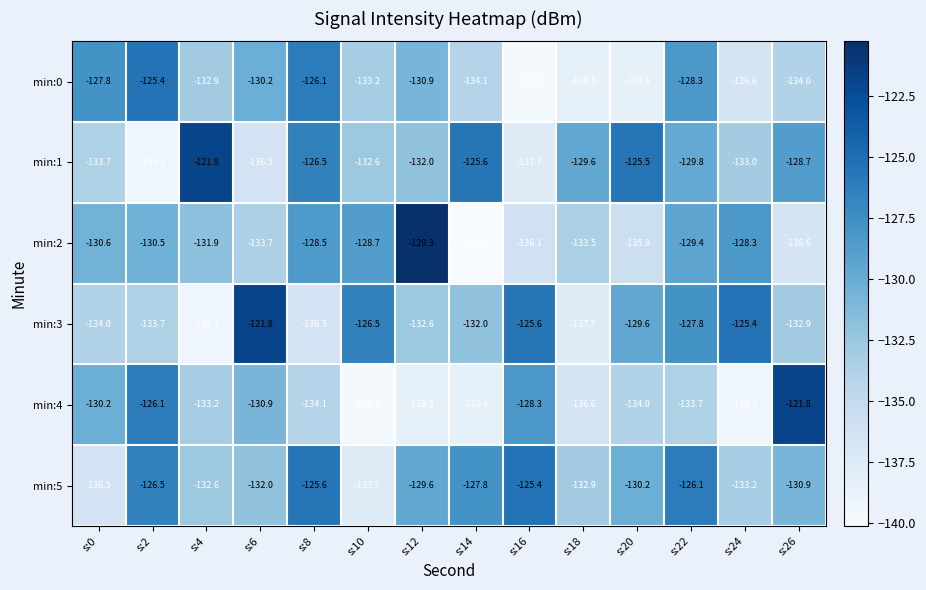

What is the difference between the second highest and minimum values in the min:4 series?

13.8